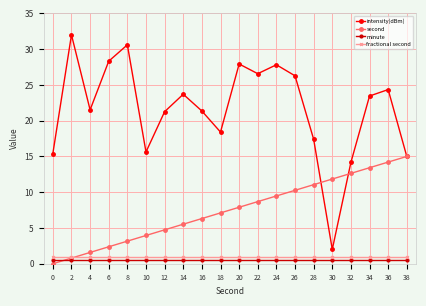

The intensity(dBm) series shows 16.1 at 14. True or false?

False